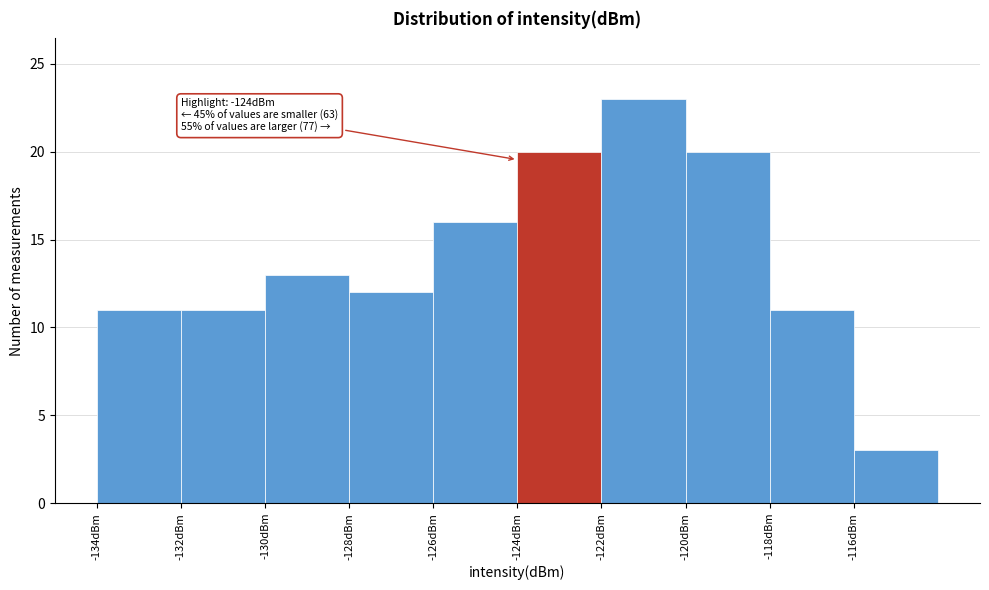

Which range on the x-axis has the tallest bar?

-122 to -120